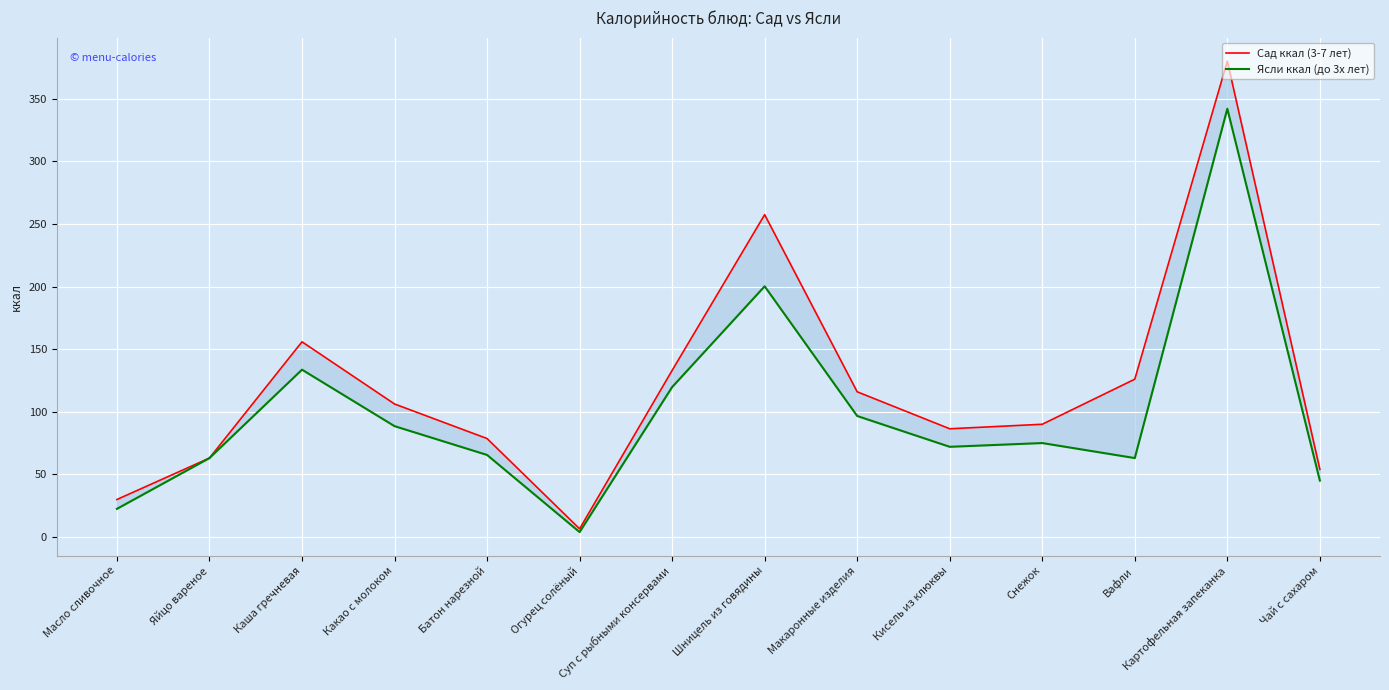

How many interior local valleys does the Сад ккал (3-7 лет) series have?

2